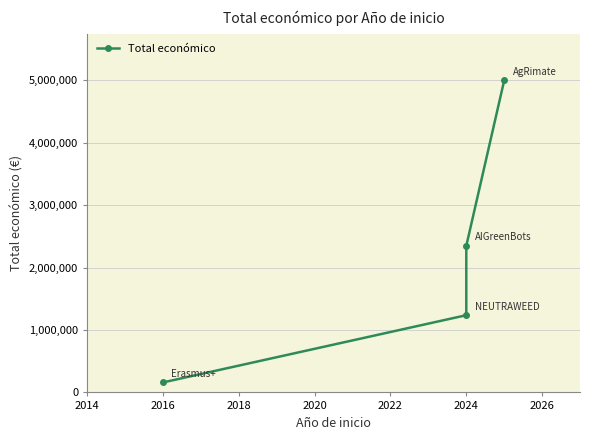

Is this an area chart (filled region under the line)?

No